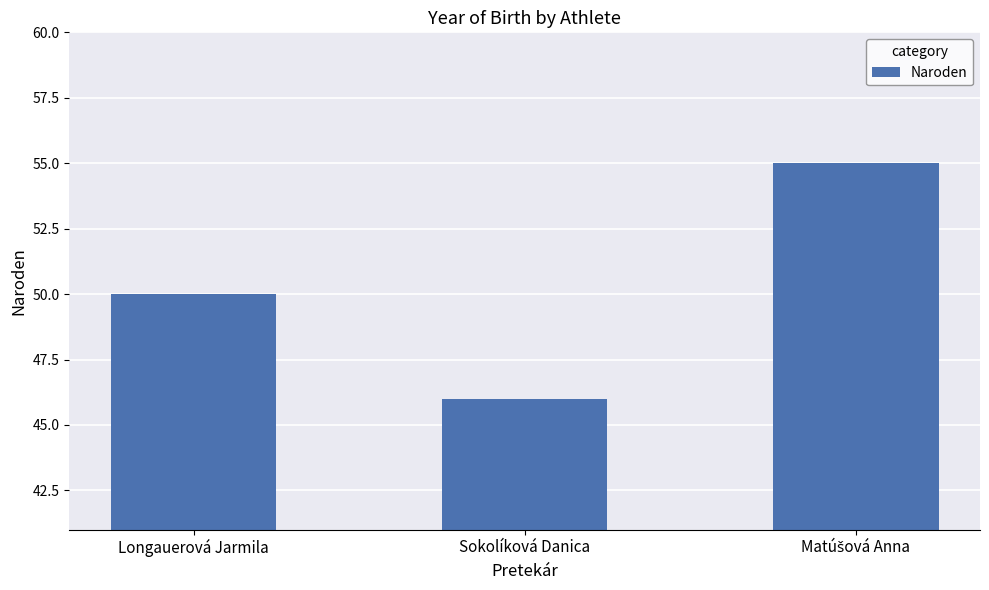

Are the bars grouped side by side (vs. stacked)?

No